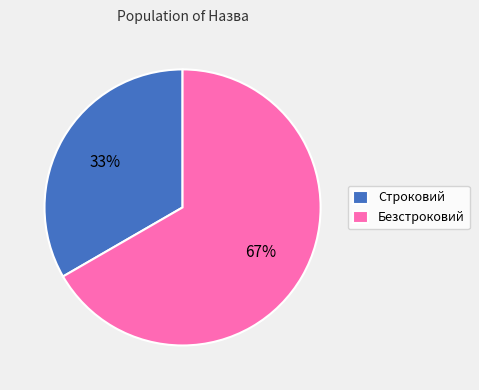

To the nearest percent, what is the combined percentage of Безстроковий and Строковий?

100%